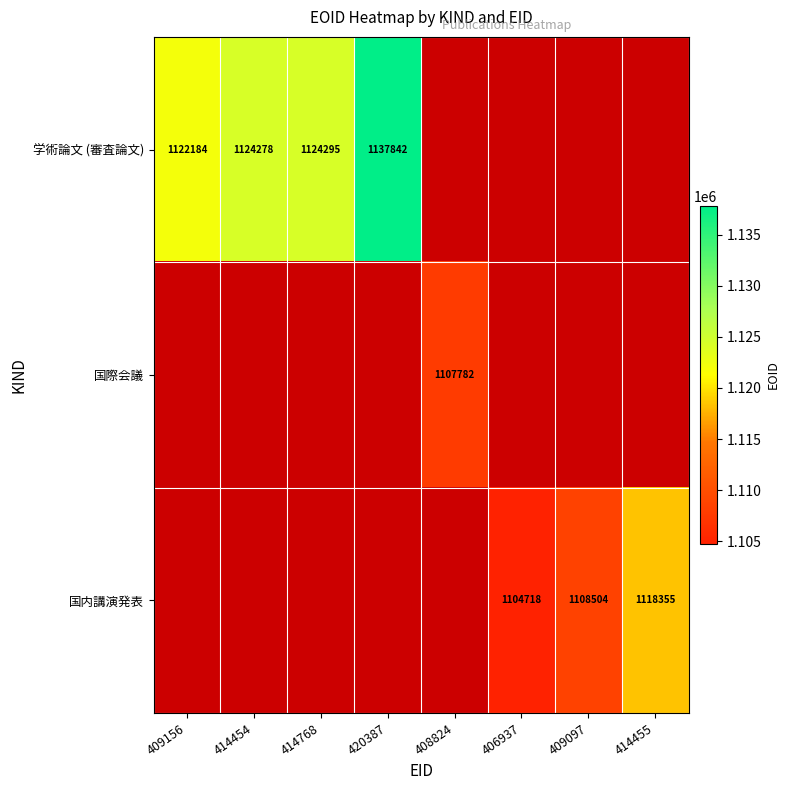

The value of 国内講演発表 at 414455 is 1118355. True or false?

True